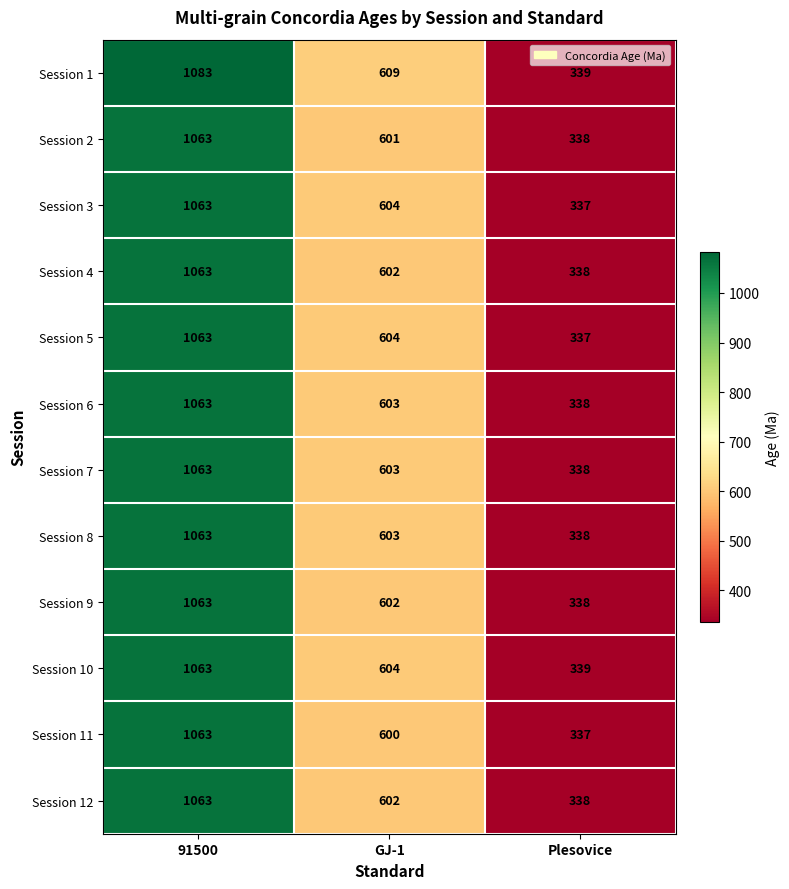

What is the average value of the Session 7 series?

668